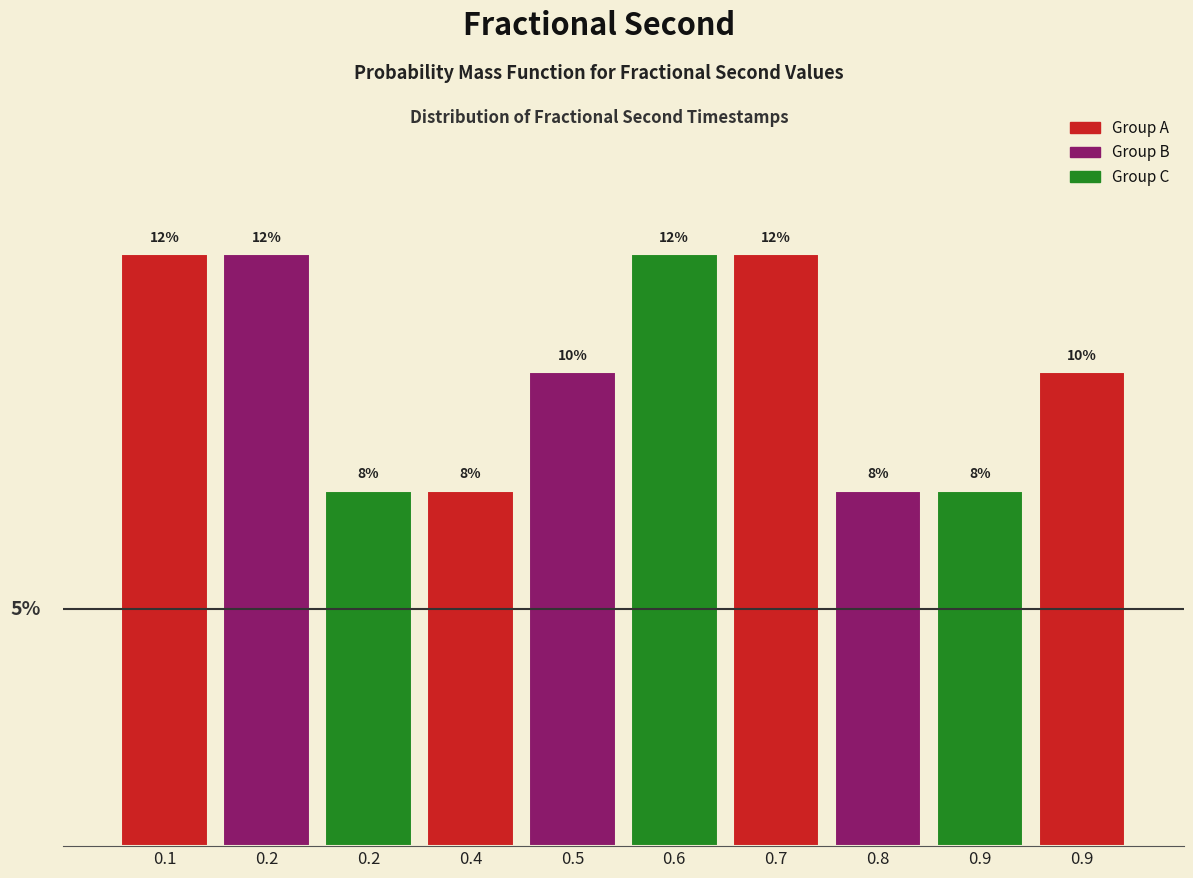

Does the chart contain any negative values?

No